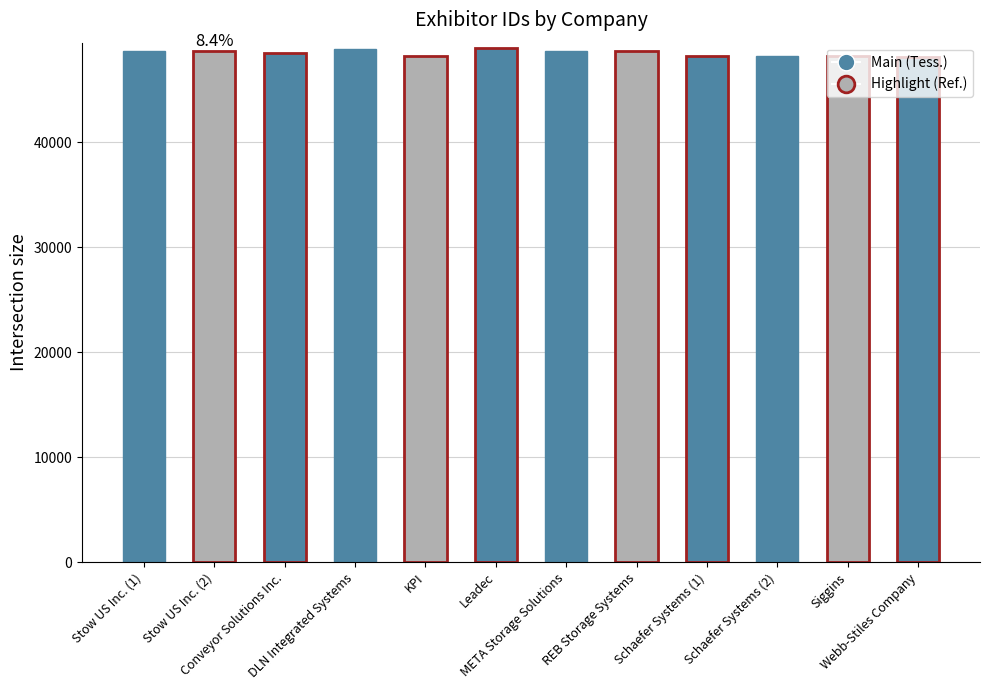

What position from the right is Leadec?

7